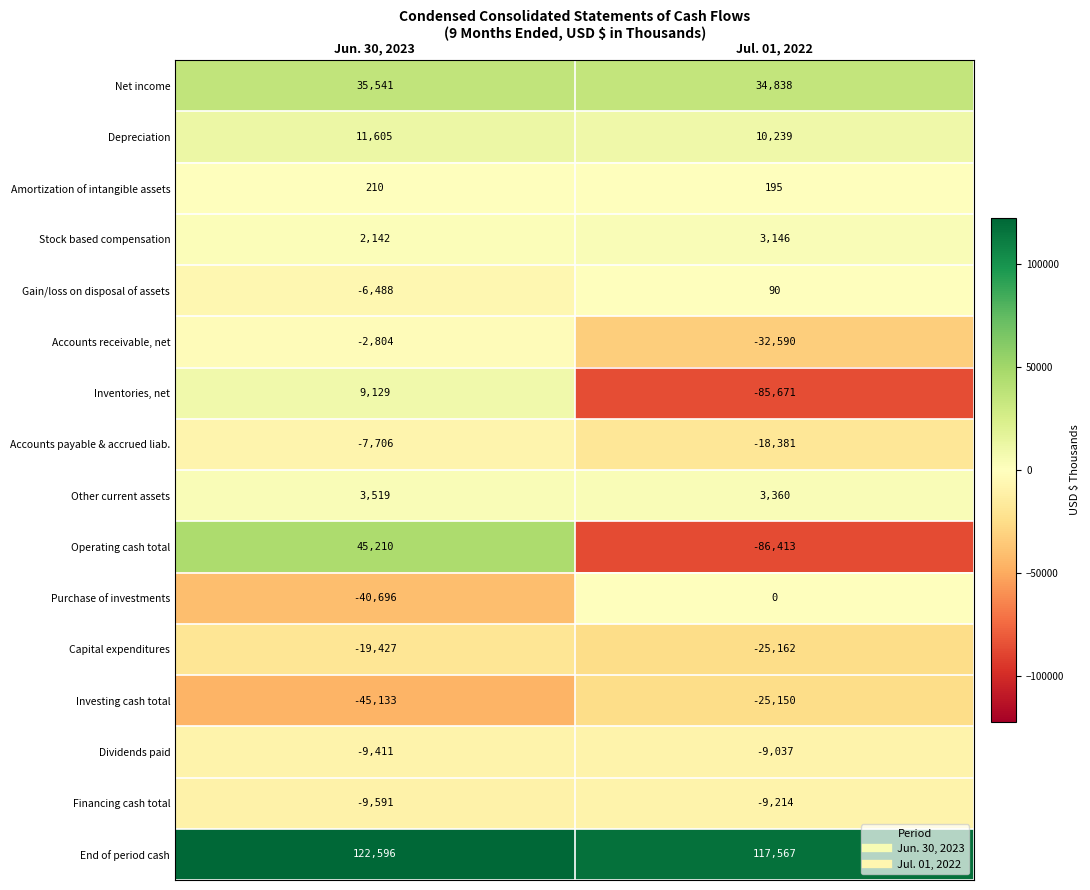

List the labels in order of Other current assets value, largest first.

Jun. 30, 2023, Jul. 01, 2022